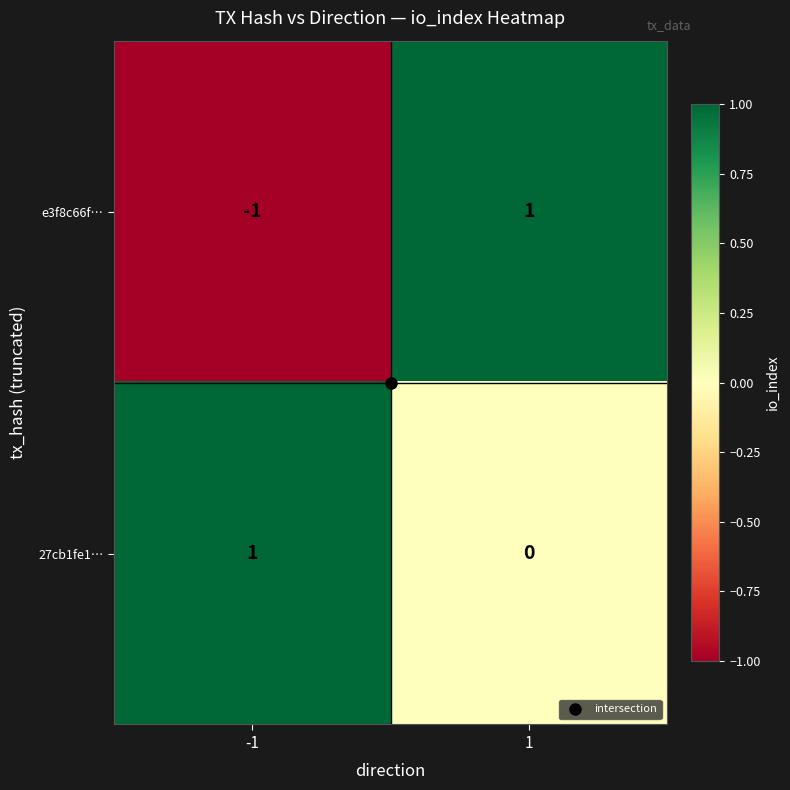

Which series has the widest spread of values?

e3f8c66f…